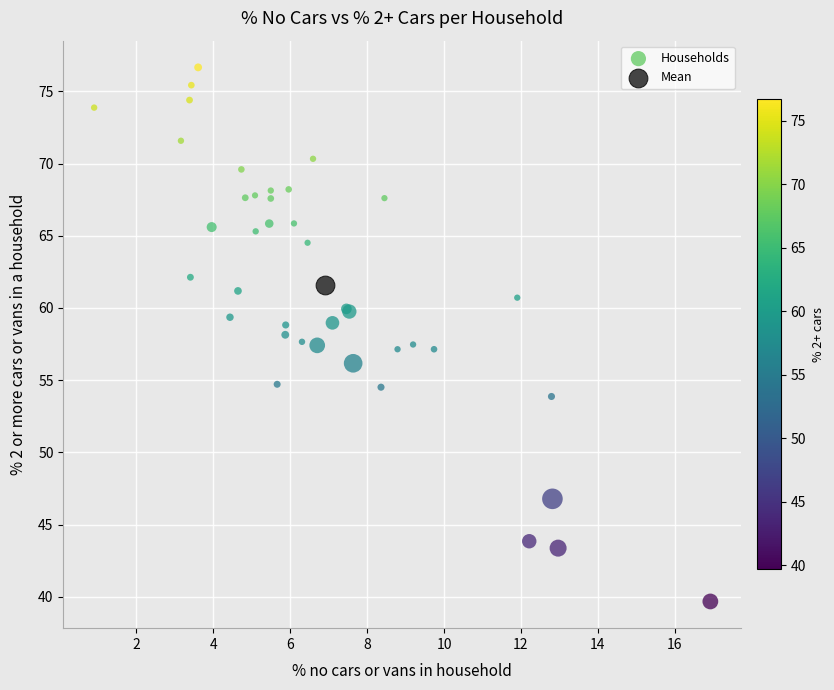

What are all the series names shown in the legend?

Households, Mean